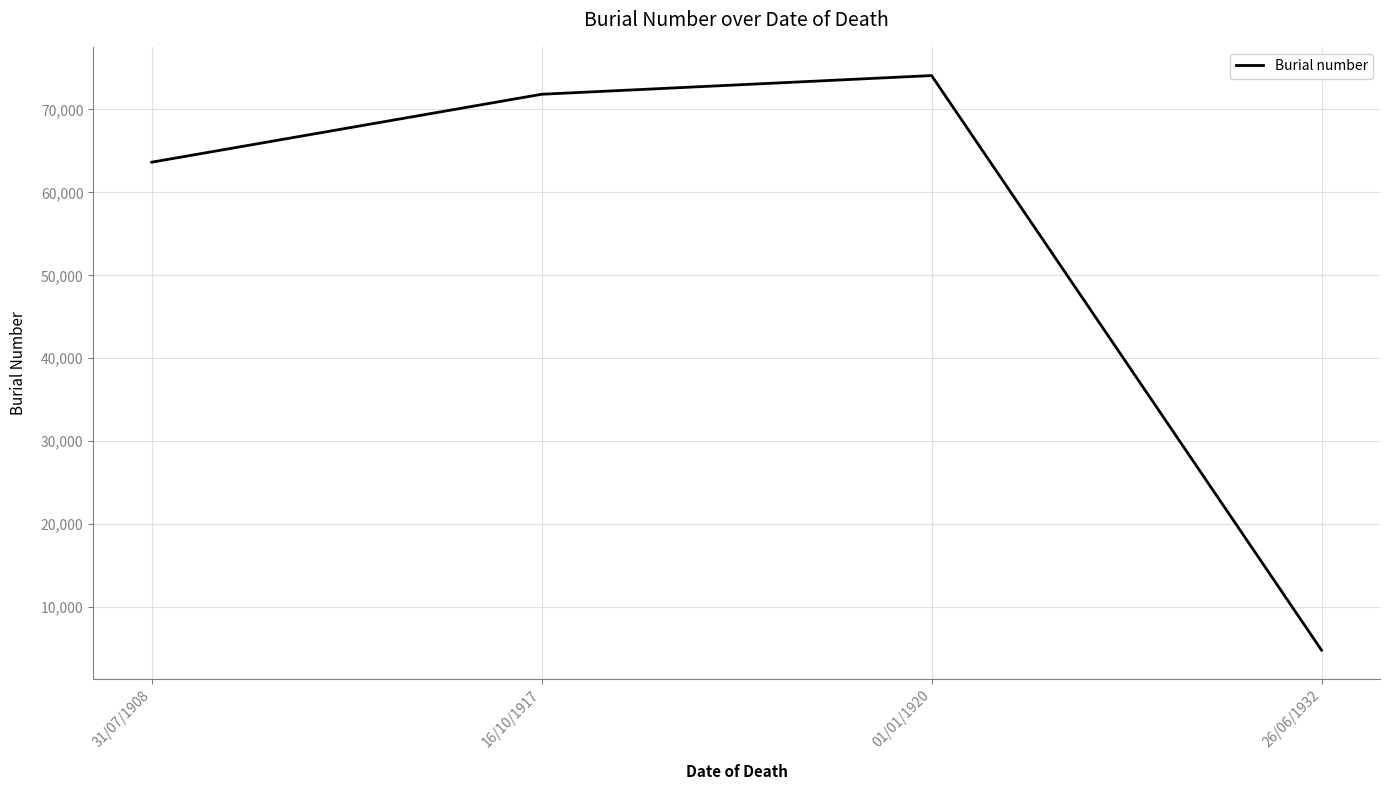

Rank the categories by value from lowest to highest.

26/06/1932, 31/07/1908, 16/10/1917, 01/01/1920